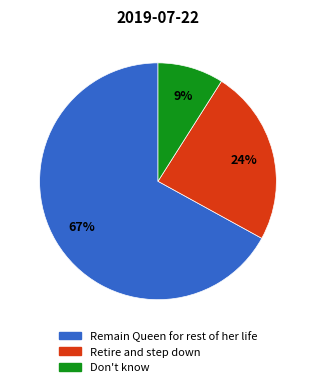

Which has a higher value, Don't know or Retire and step down?

Retire and step down